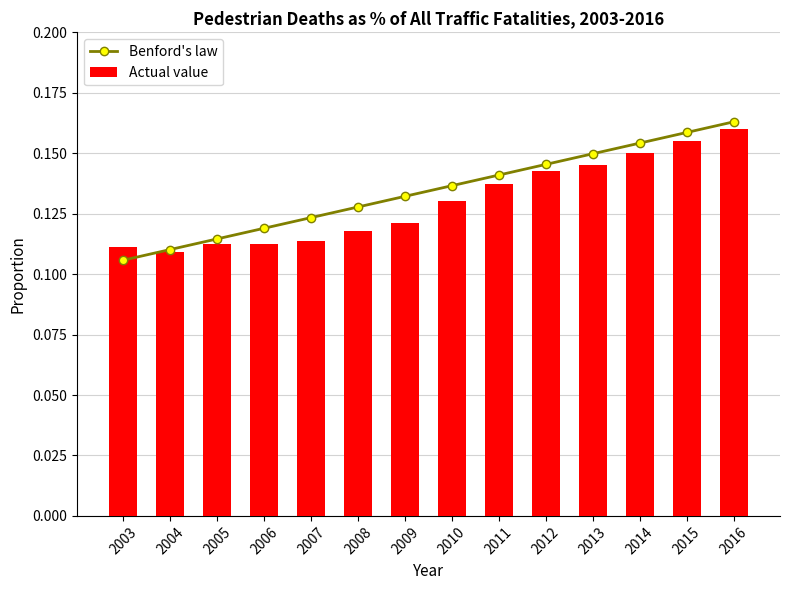

Rank the series by their average value, from highest to lowest.

Benford's law, Actual value